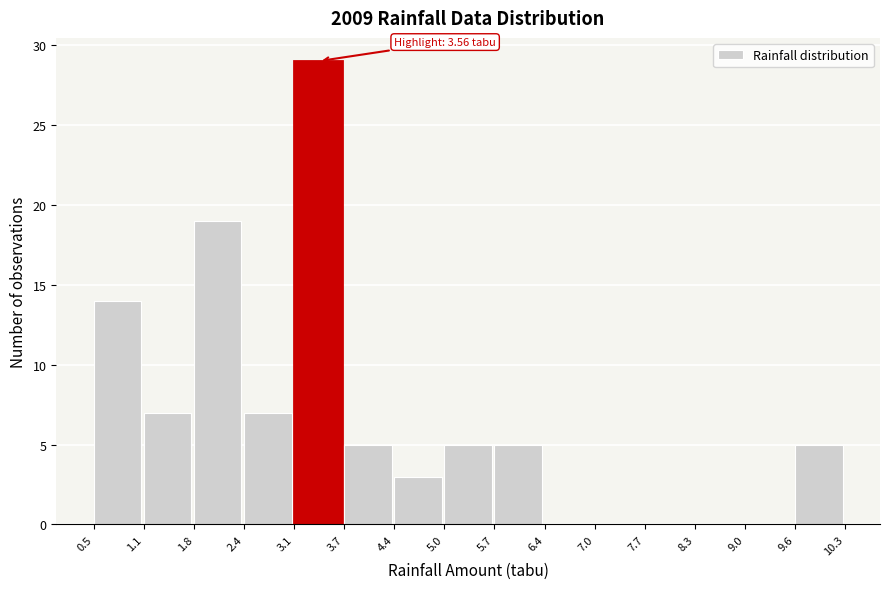

Which range on the x-axis has the tallest bar?

3.1 to 3.7